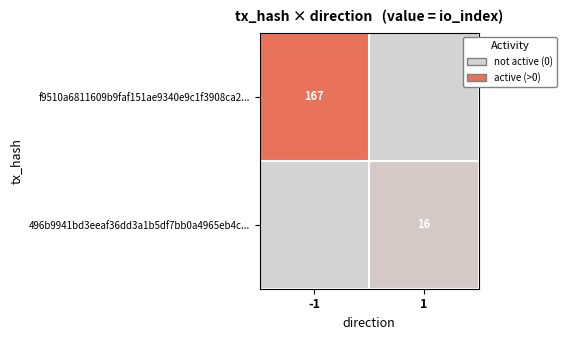

True or false: 496b9941bd3eeaf36dd3a1b5df7bb0a4965eb4c... has a value of 16 at 1.

True